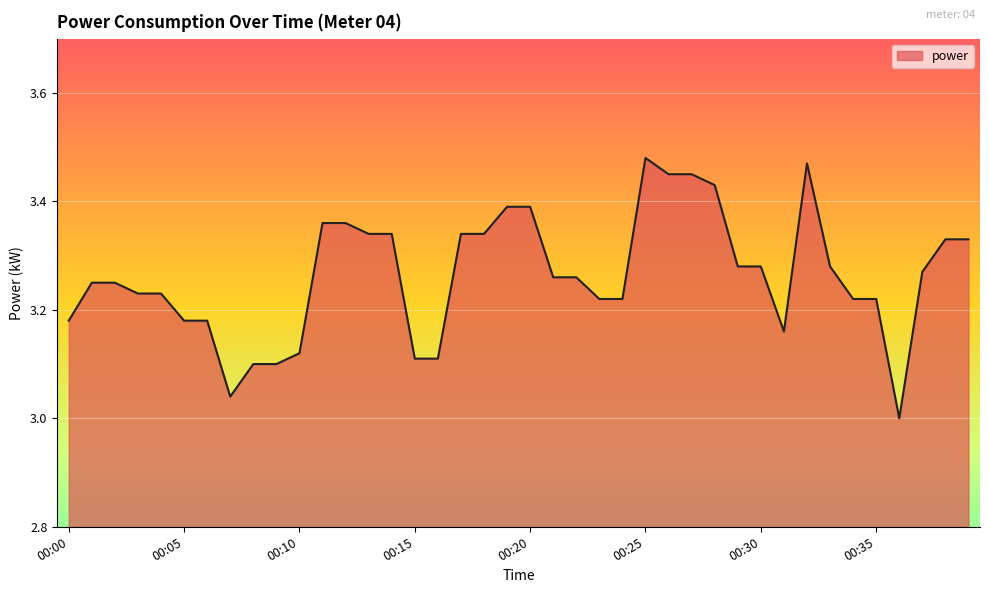

What is the difference between the maximum and minimum values?

0.5